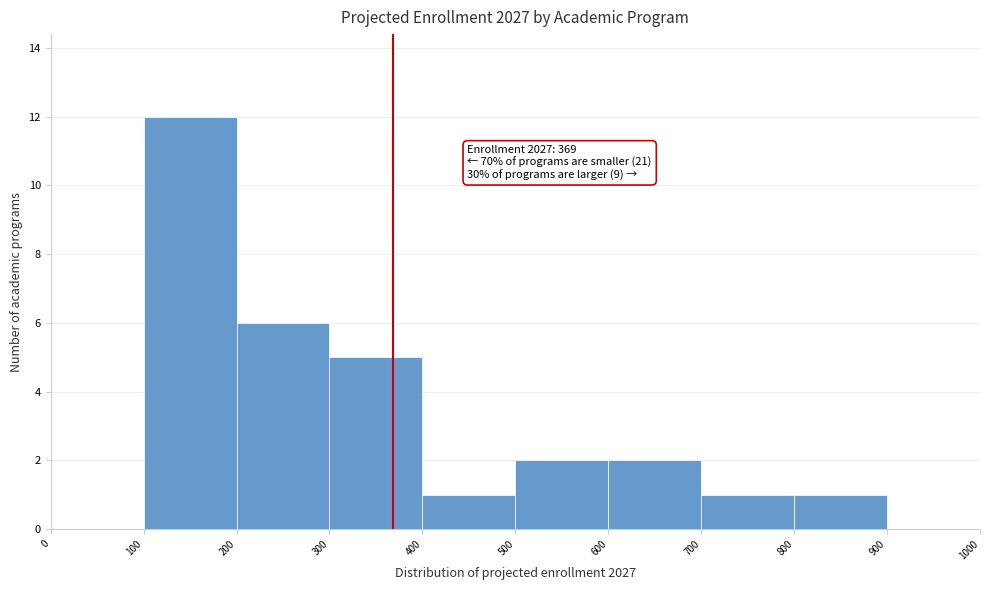

Which range on the x-axis has the tallest bar?

100 to 200